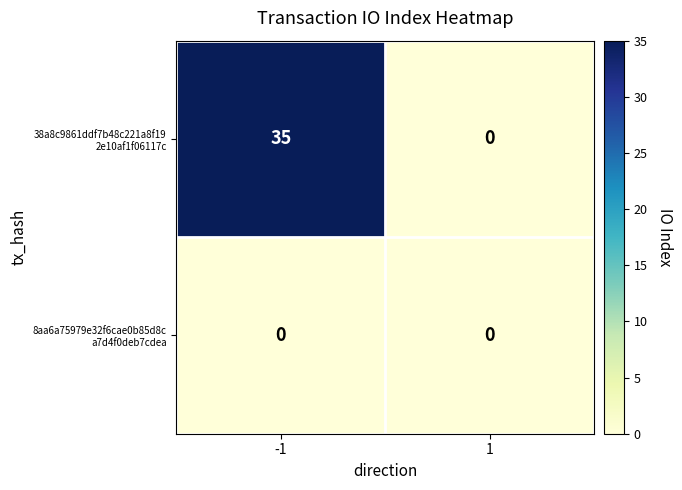

What is the spread (max minus min) of values at -1?

35